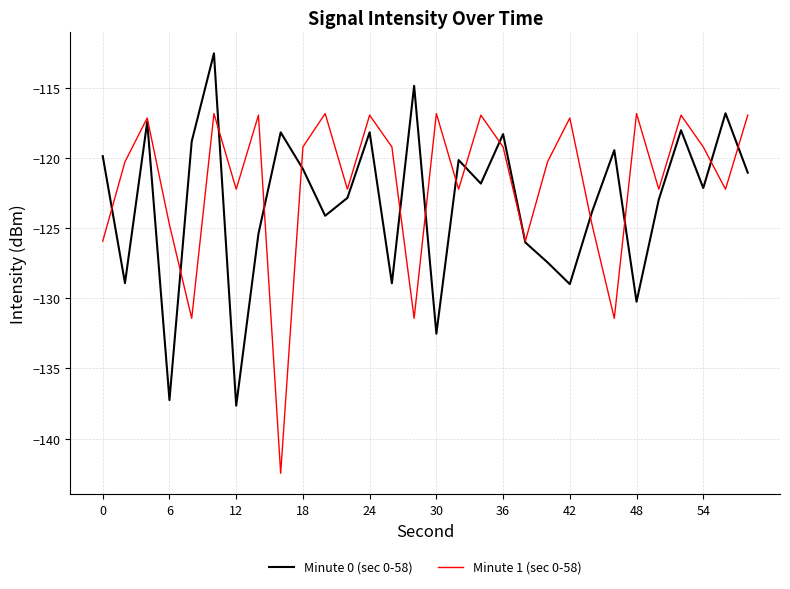

What is the average value of the Minute 0 (sec 0-58) series?

-123.2